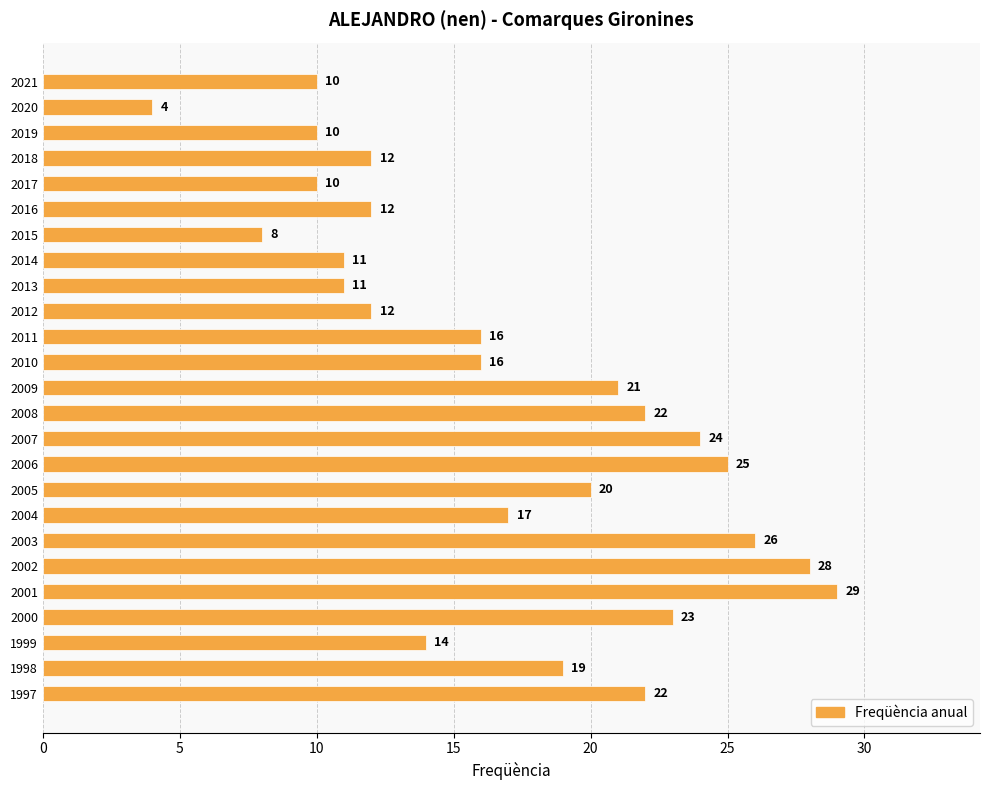

Are the bars grouped side by side (vs. stacked)?

No